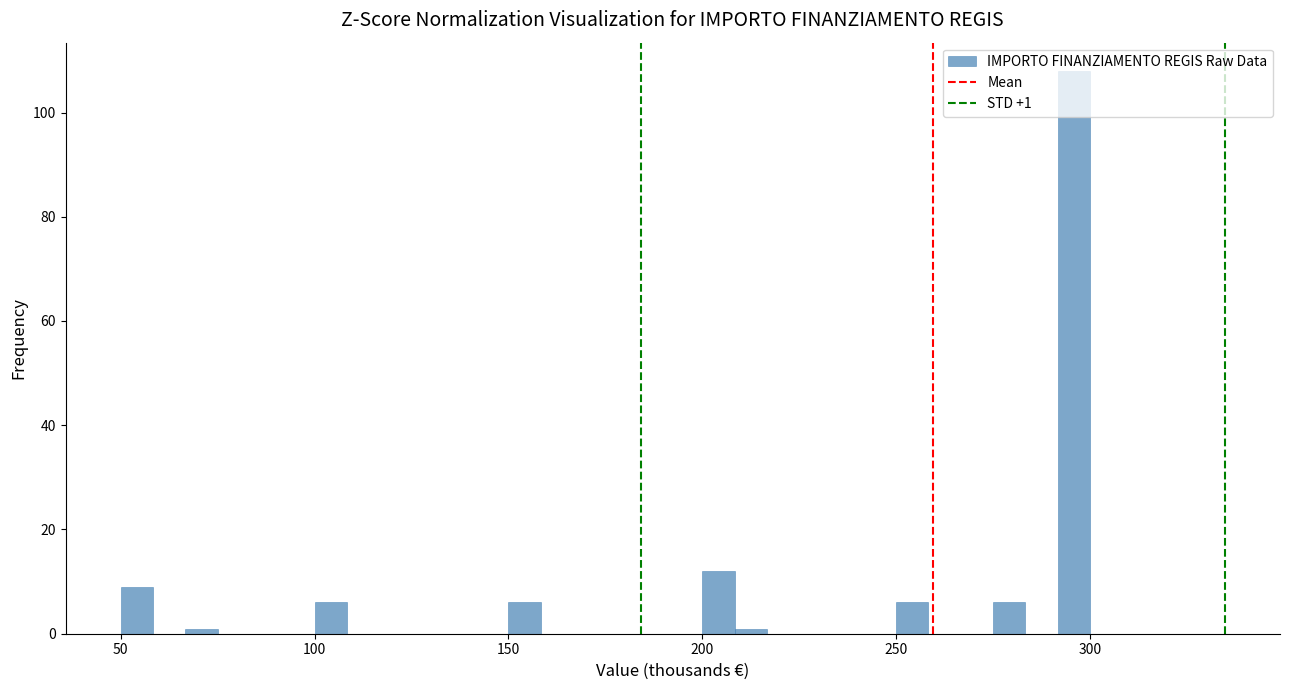

Read against the x-axis, roughly where is the centre of the tallest bar?

295